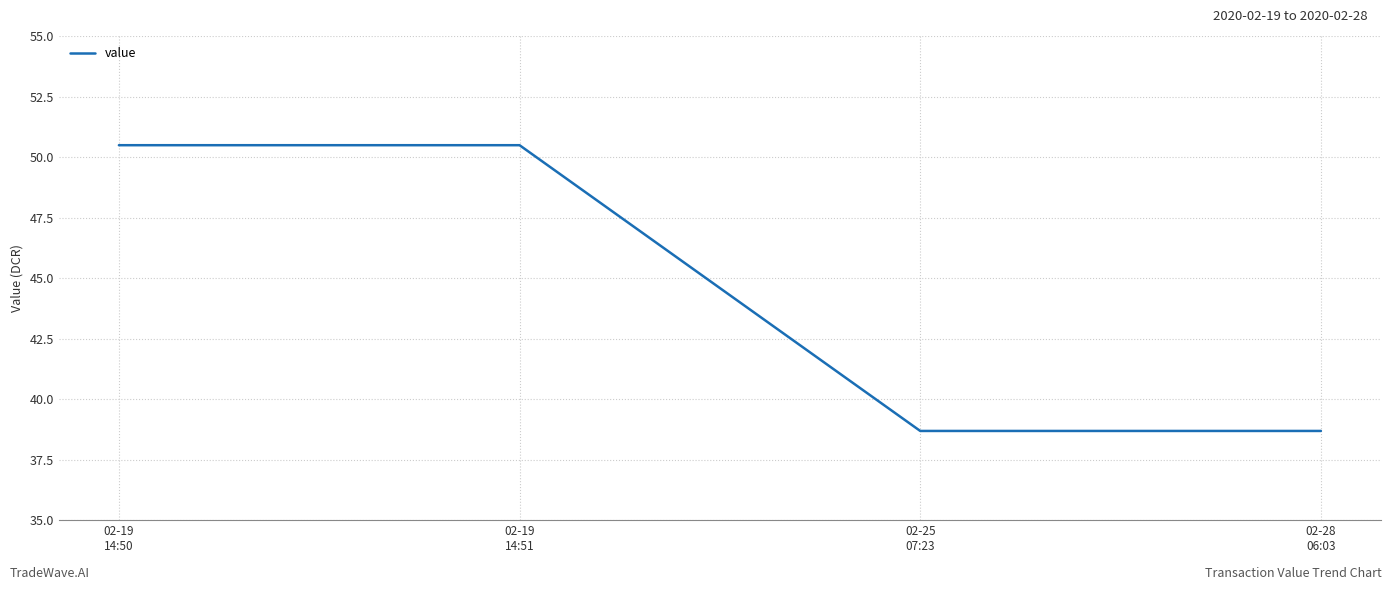

True or false: there are more than 2 points higher than both neighbors.

False